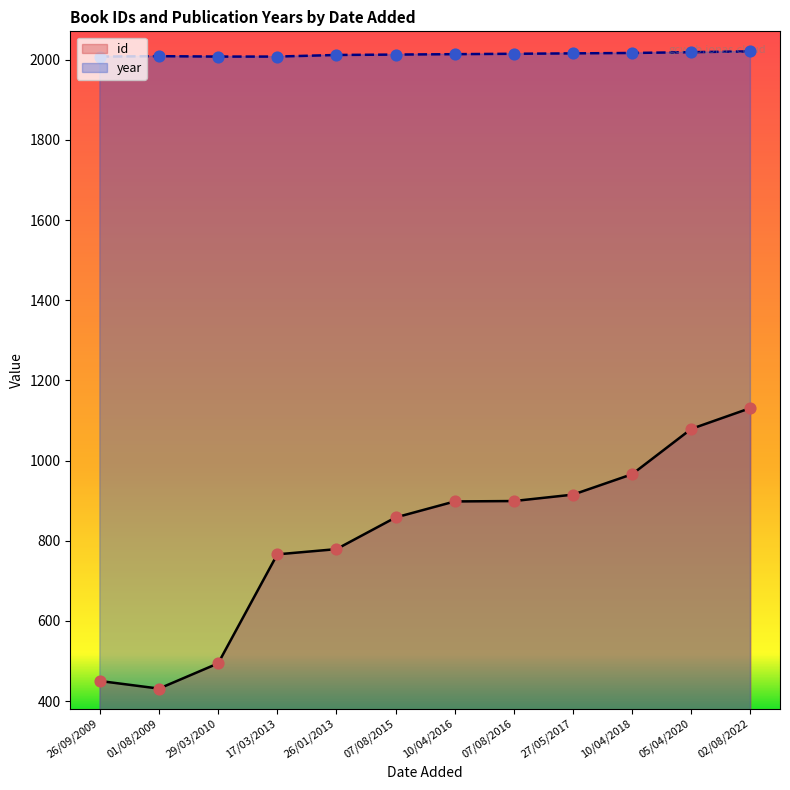

Which series reaches the maximum Y coordinate?

year